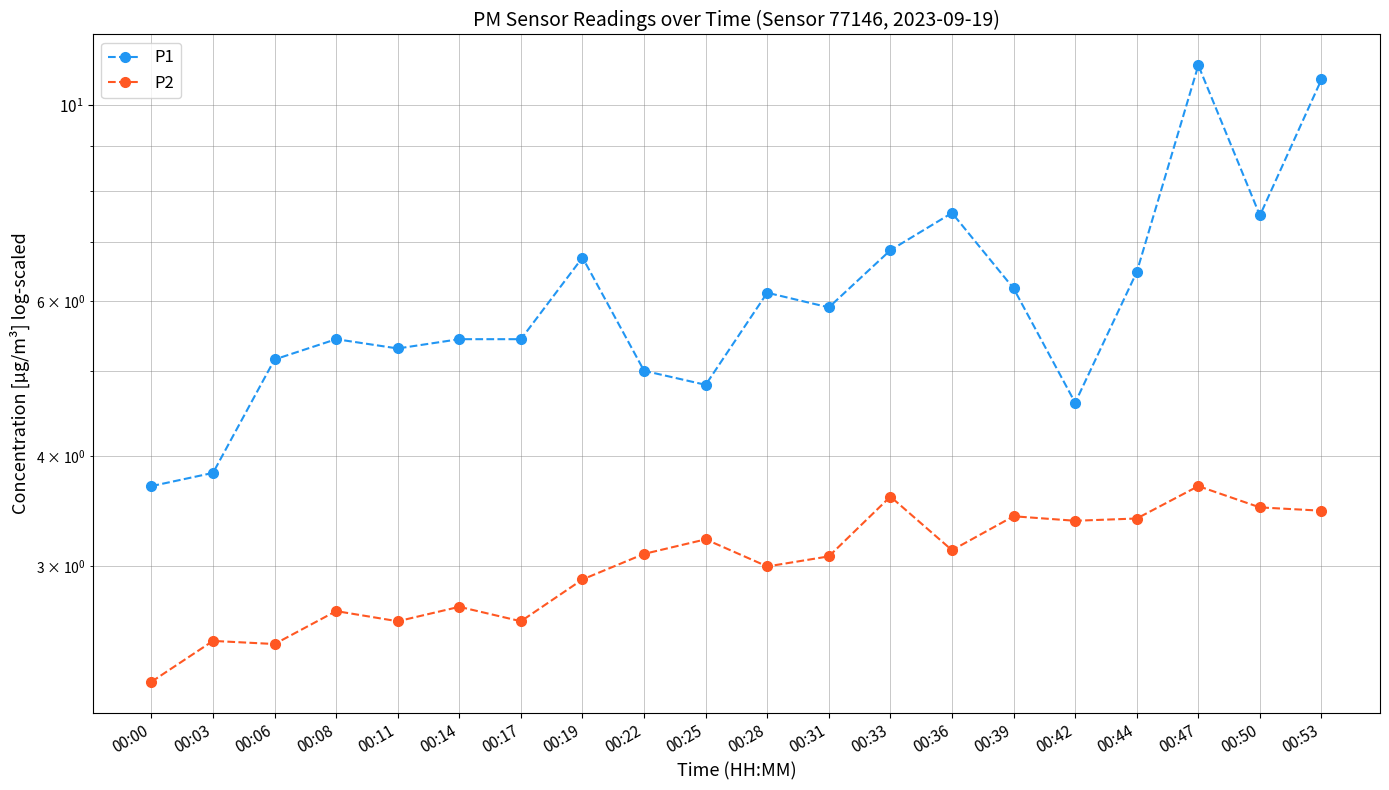

Between 00:36 and 00:22, which is larger?

00:36